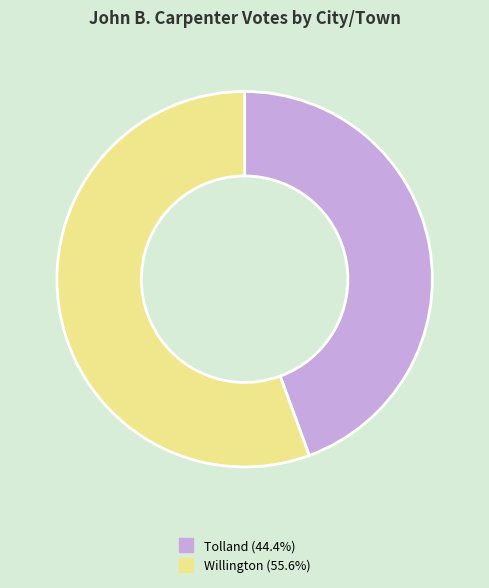

How many slices are in this pie chart?

2